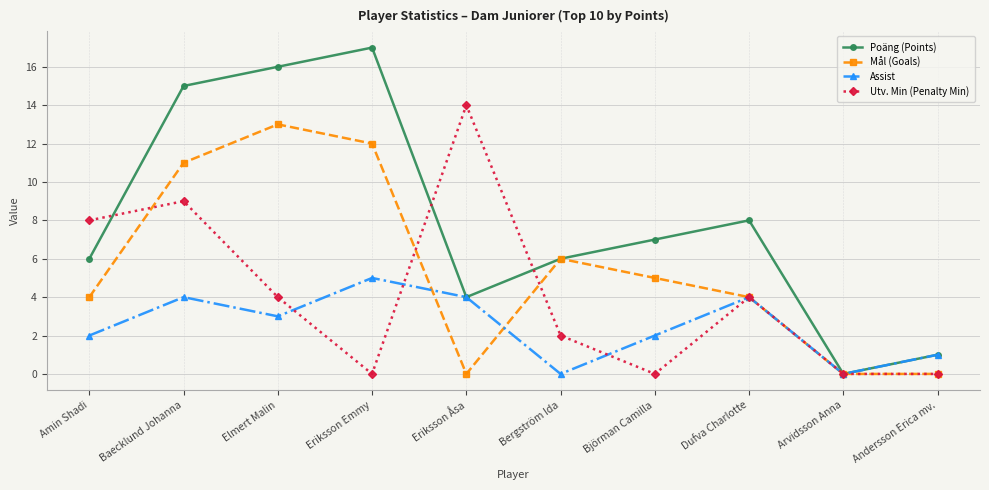

The value of Mål (Goals) at Andersson Erica mv. is -8. True or false?

False